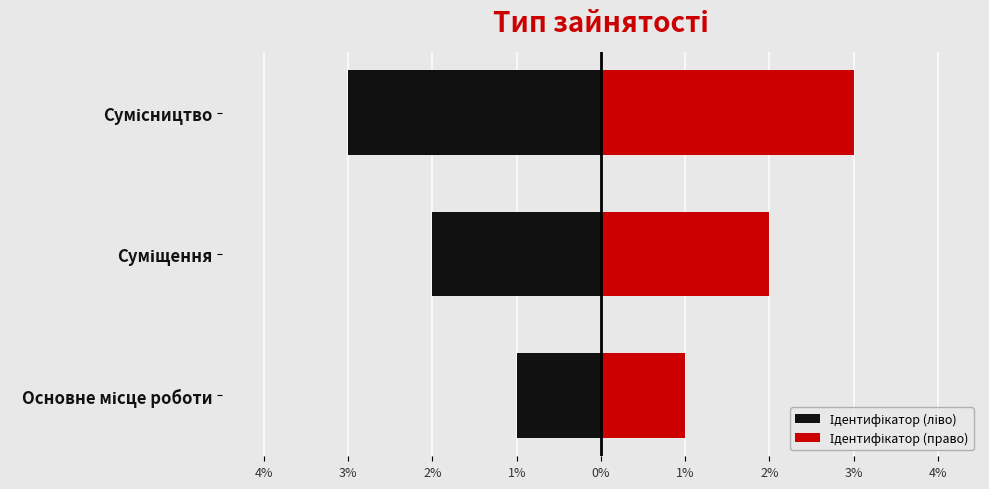

What are all the series names shown in the legend?

Ідентифікатор (ліво), Ідентифікатор (право)